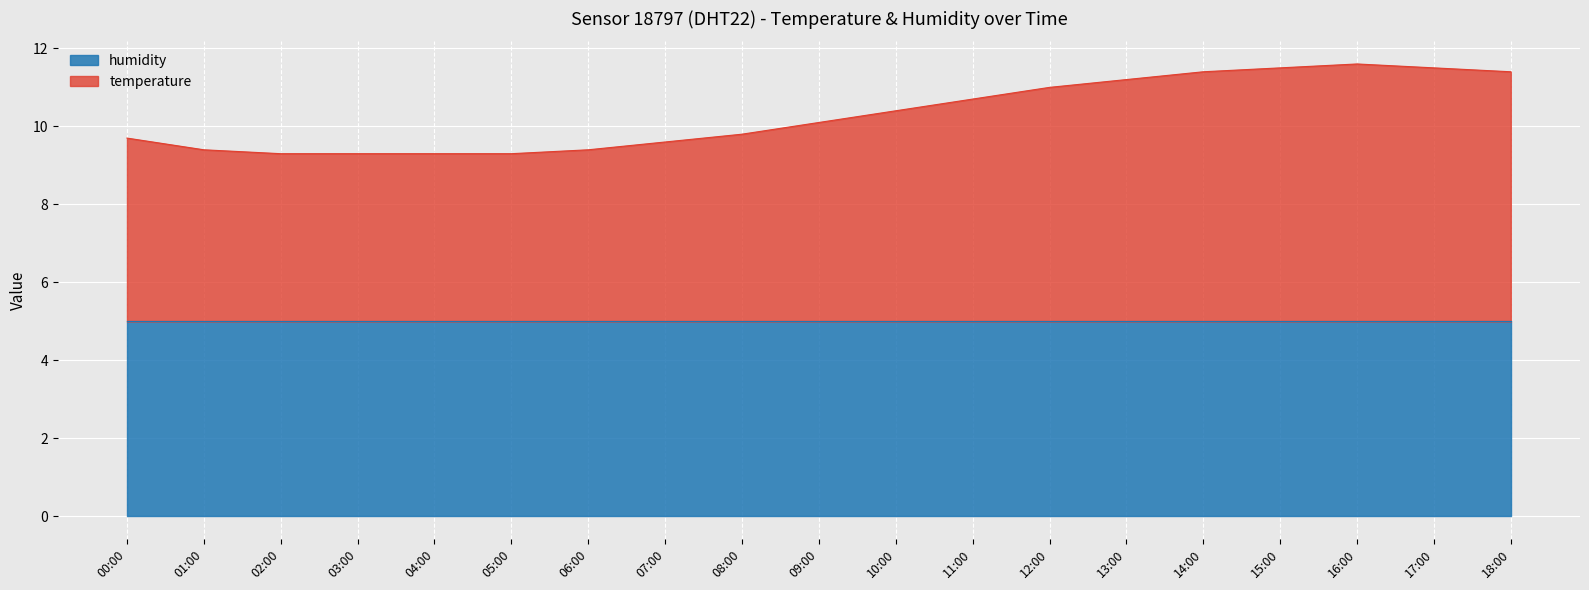

What is the difference between the second highest and second lowest values?

2.2